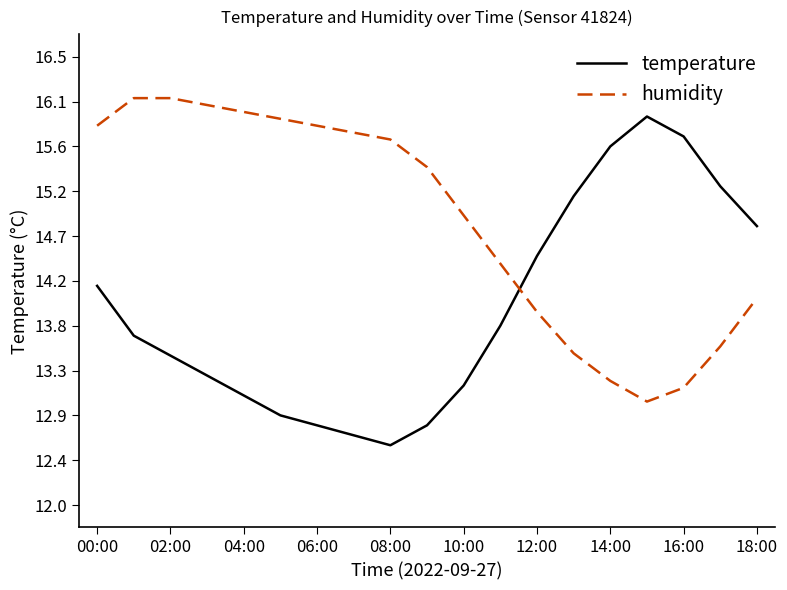

Does the chart display data point markers on the line(s)?

No